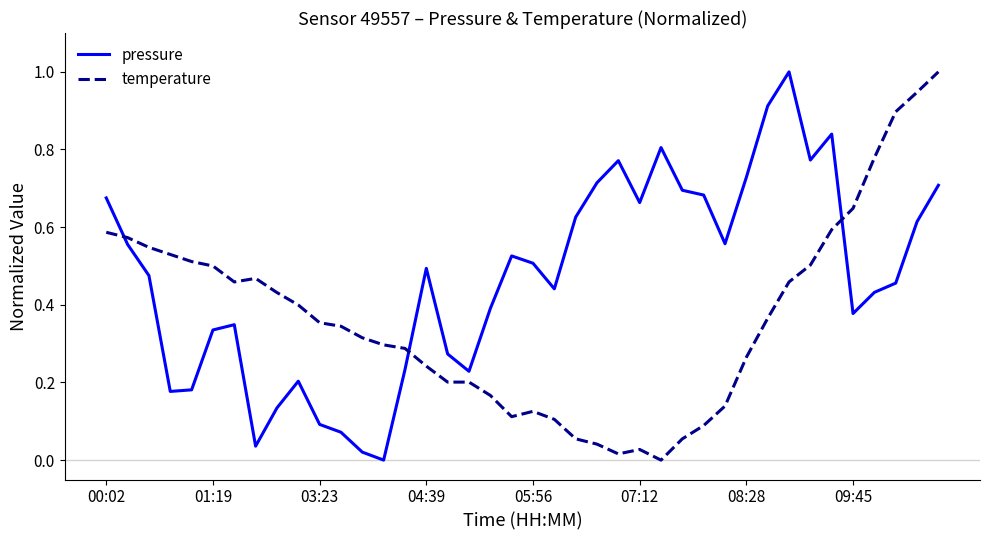

What is the difference between the maximum and minimum values in the pressure series?

1.0